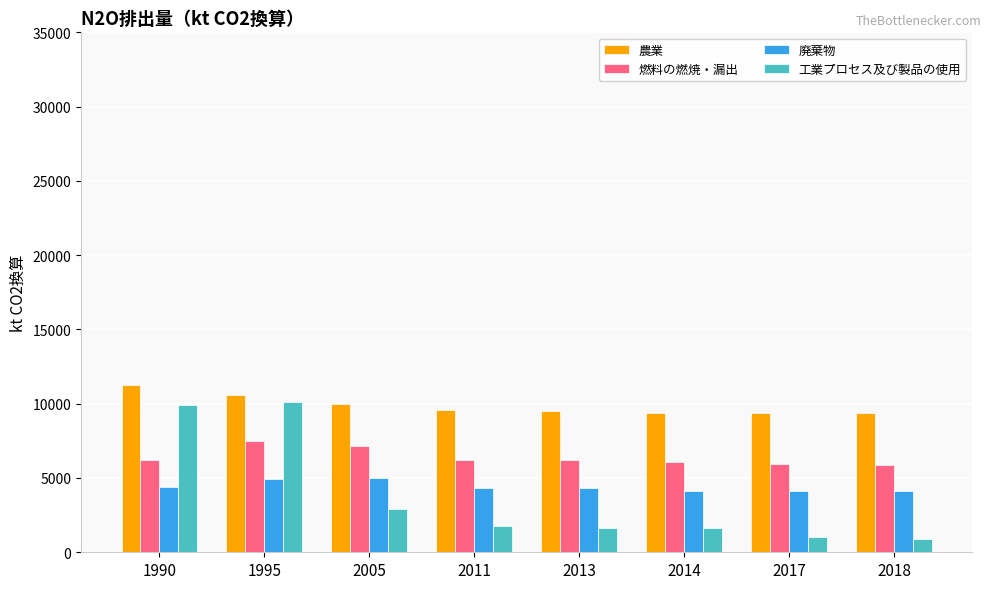

What is the total value across all series at 2013?

21588.9